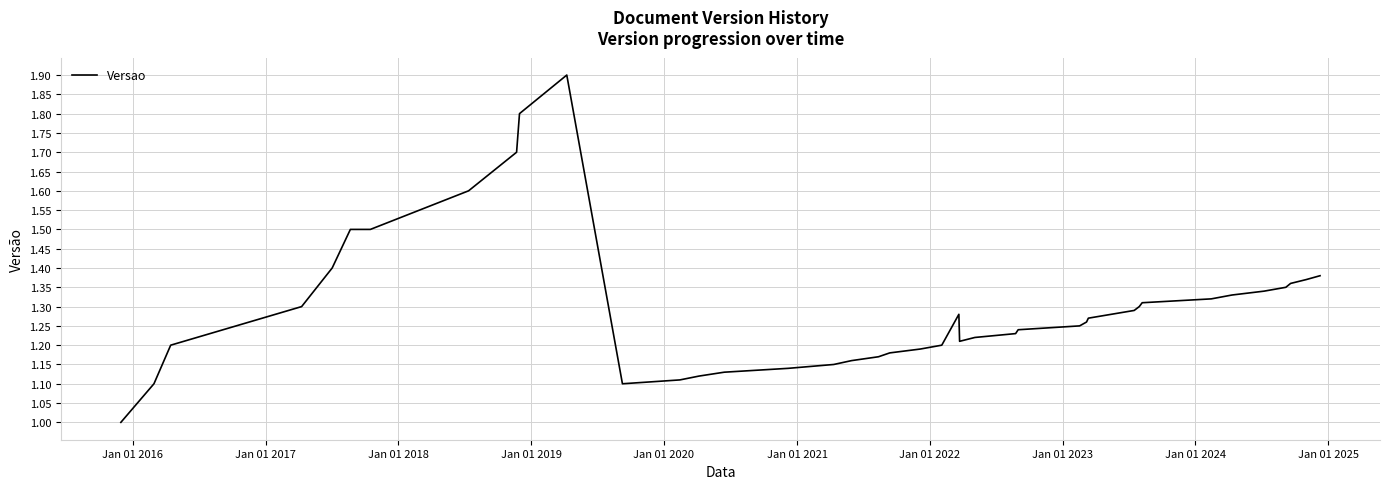

What is the smallest value displayed?

1.0